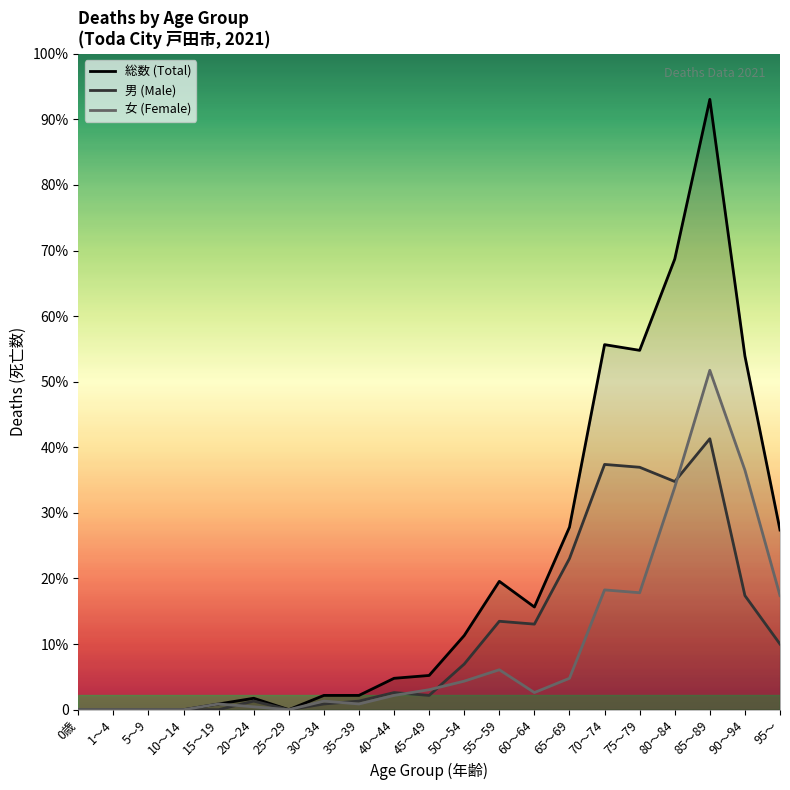

Does the chart have visible grid lines?

No